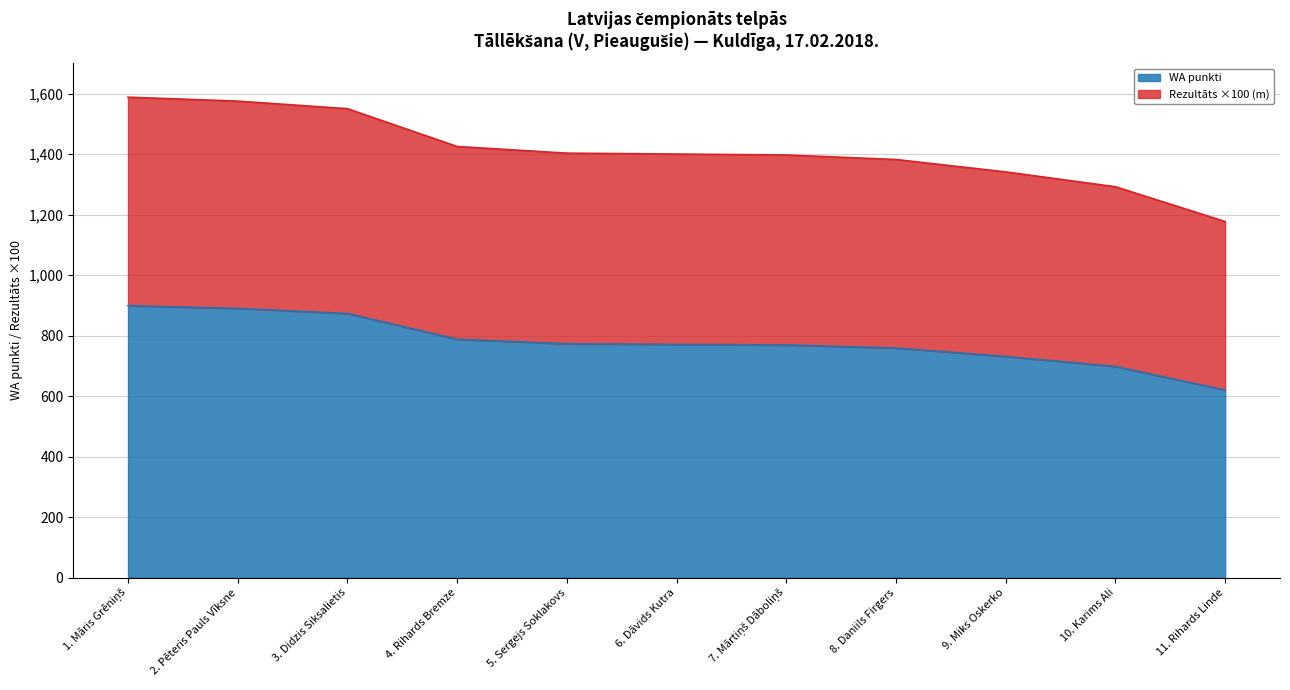

What is the value of the WA point at the 7th from the left?

769